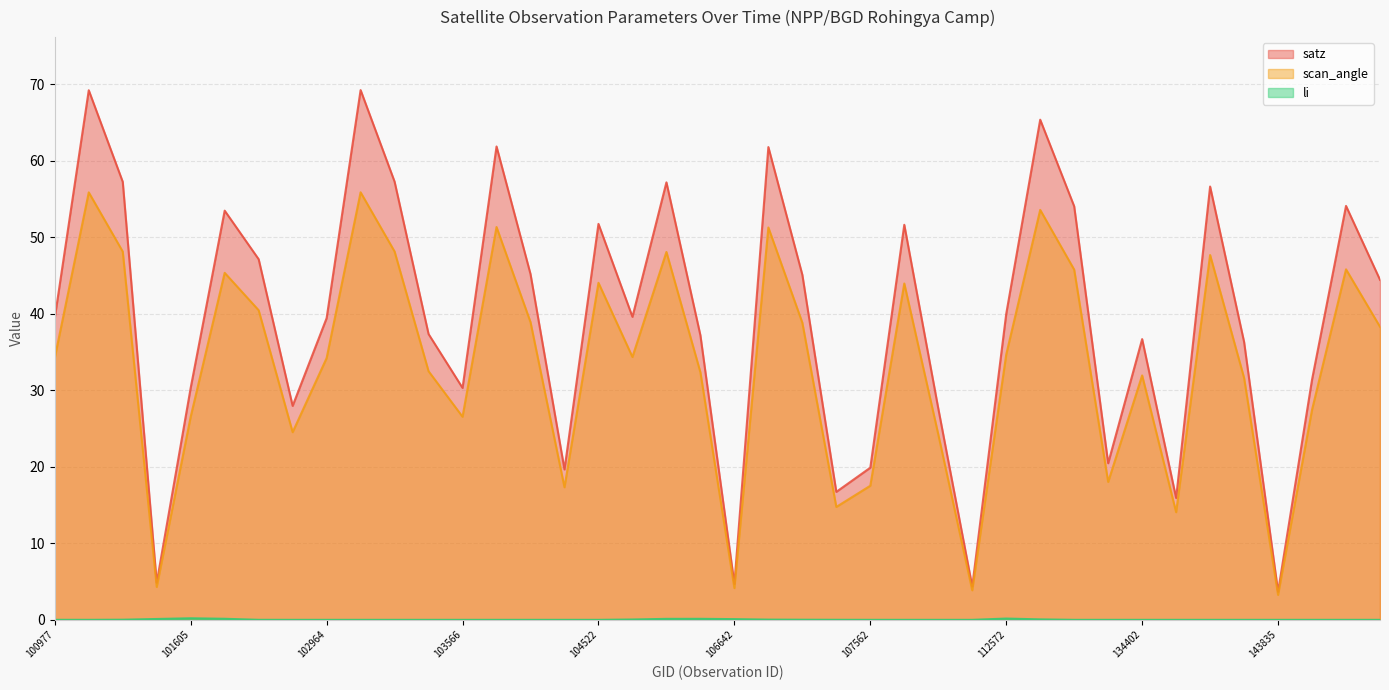

The value of satz at 121027 is 54.1. True or false?

True